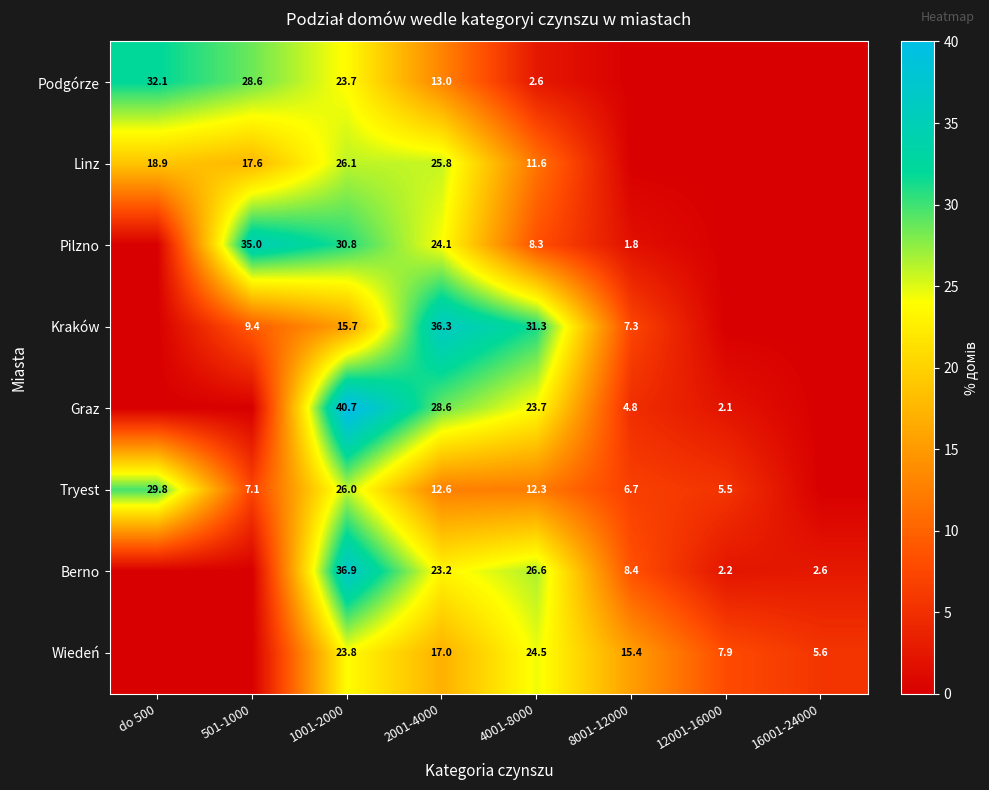

Is it true that Graz equals 23.7 at 4001-8000?

True